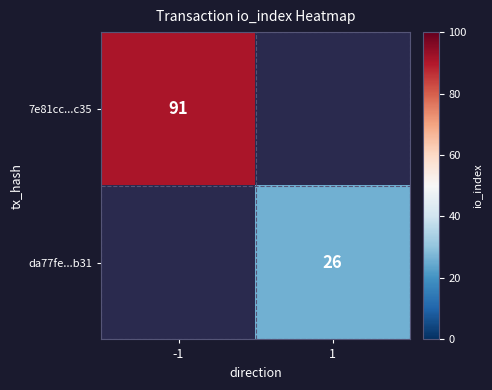

True or false: da77fe...b31 has a value of 26 at 1.

True